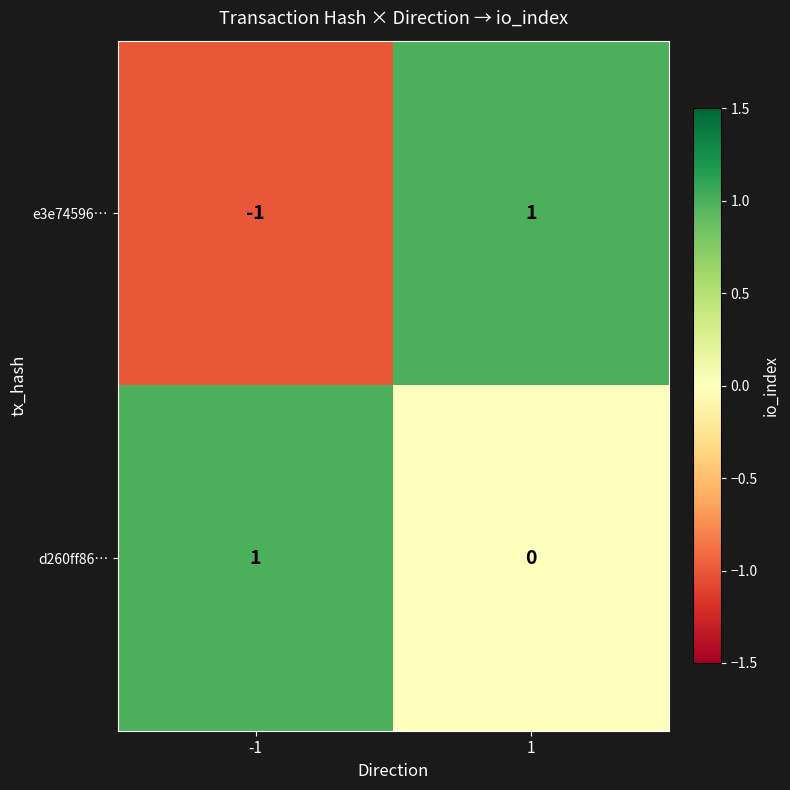

Is it true that e3e74596… equals -1 at -1?

True